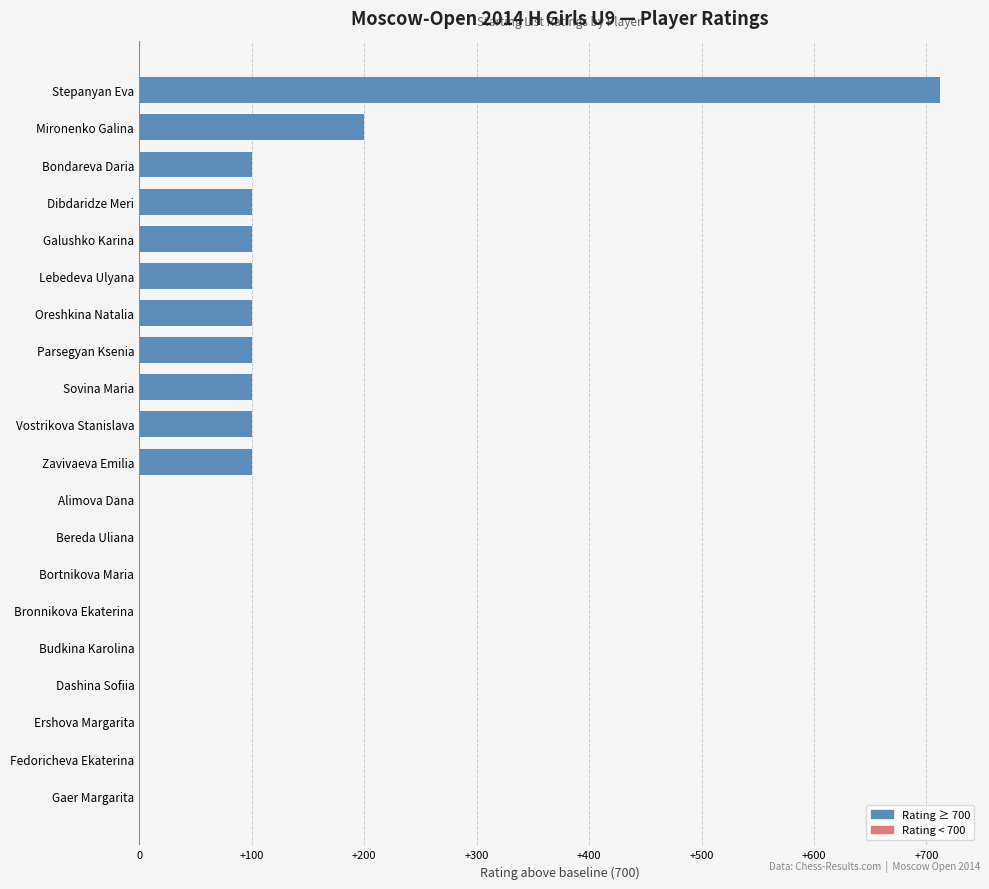

What is the ratio of the value at Mironenko Galina to the value at Oreshkina Natalia?

2.0